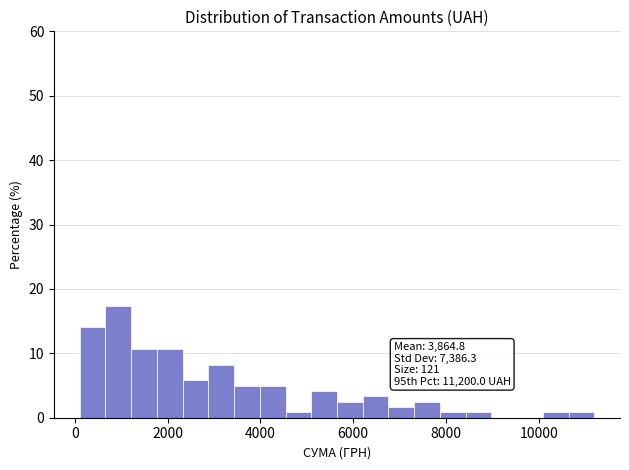

Around what value on the x-axis is the tallest bar? Give the approximate position of its centre, as read against the axis.

1000